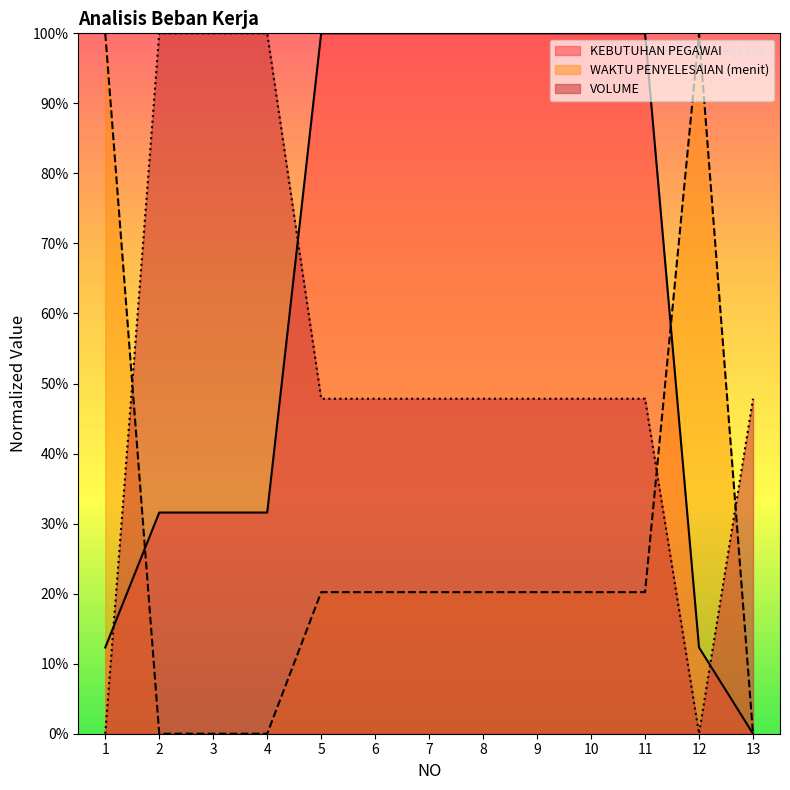

Where do VOLUME and WAKTU PENYELESAIAN (menit) first cross each other?

1 and 2